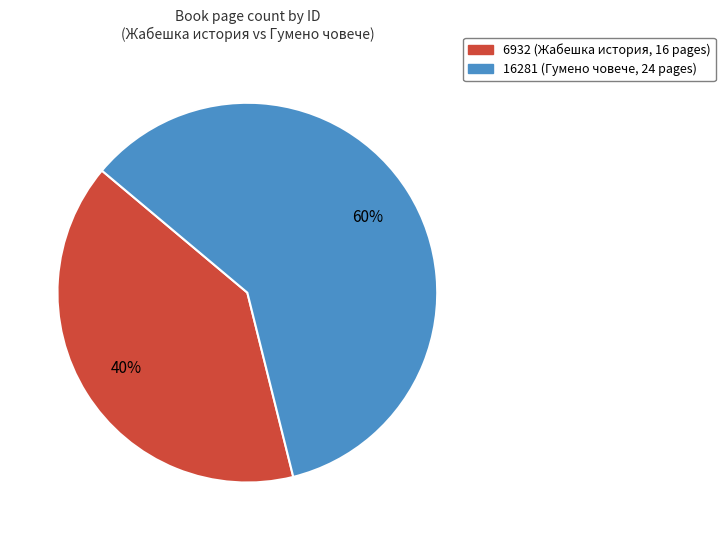

Count the number of slices in the pie.

2